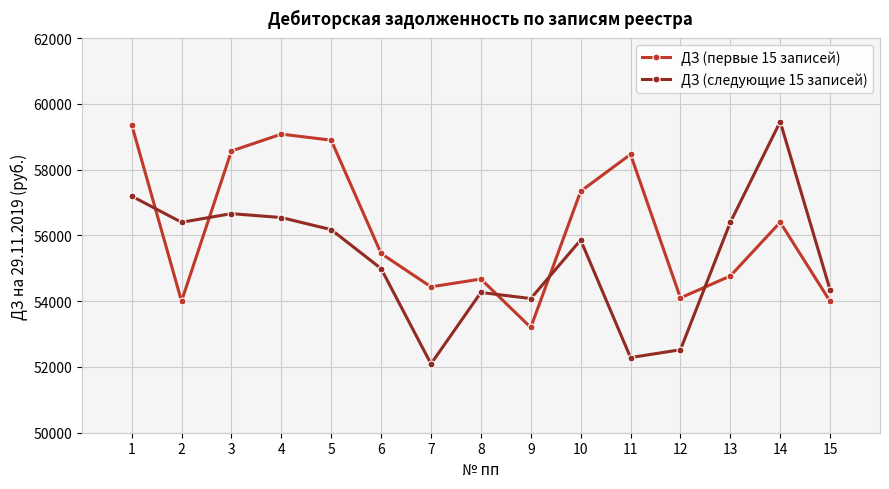

Which series has the largest total across all categories?

ДЗ (первые 15 записей)